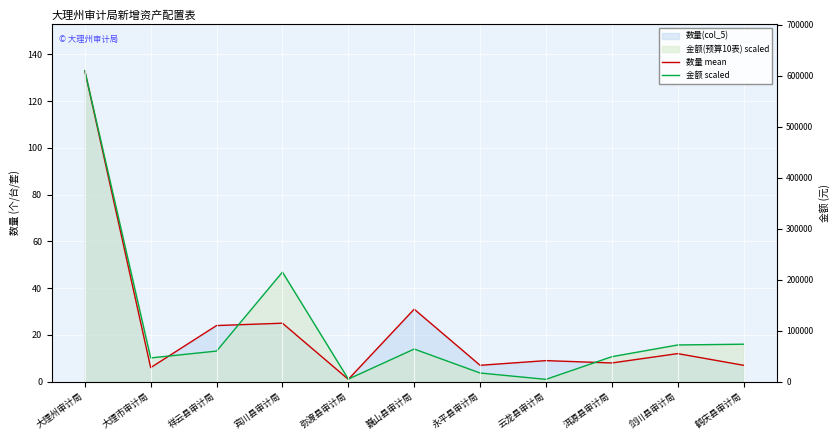

Which series changed the most between 大理州审计局 and 巍山县审计局?

金额原始(右轴)